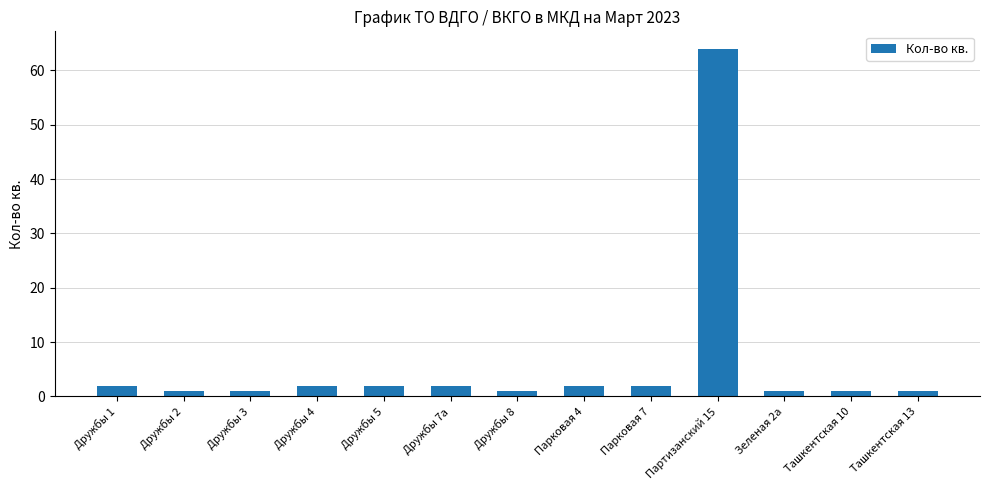

What is the label of the 5th bar from the left?

Дружбы 5